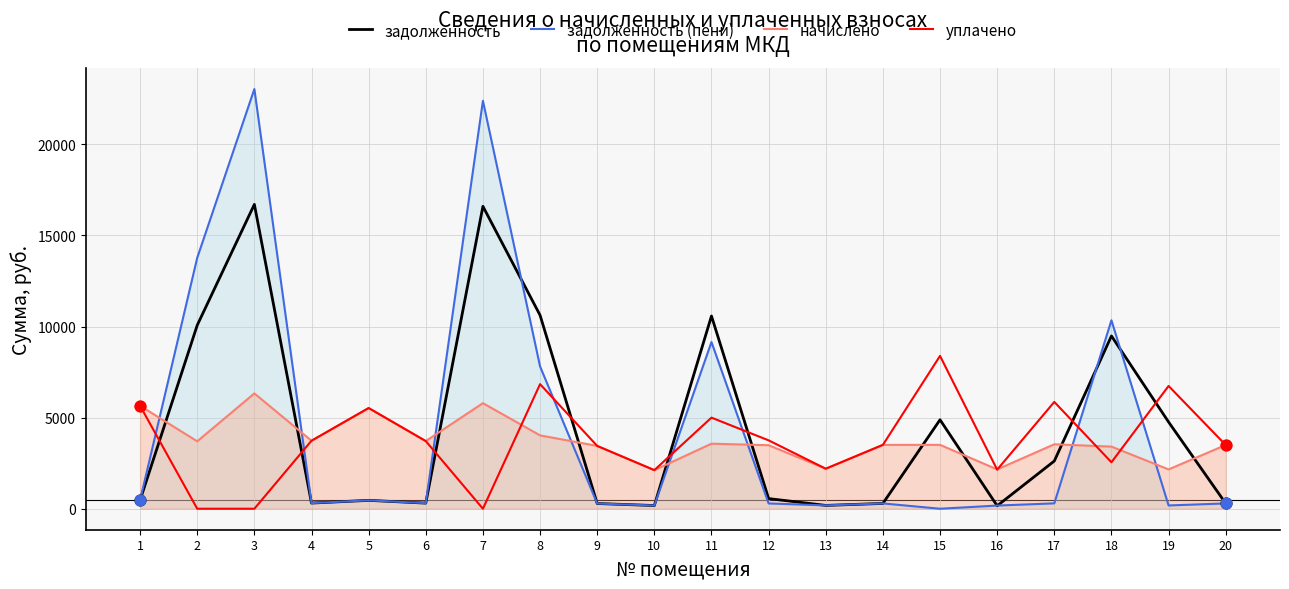

What is the total value across all series at 17?

12314.0